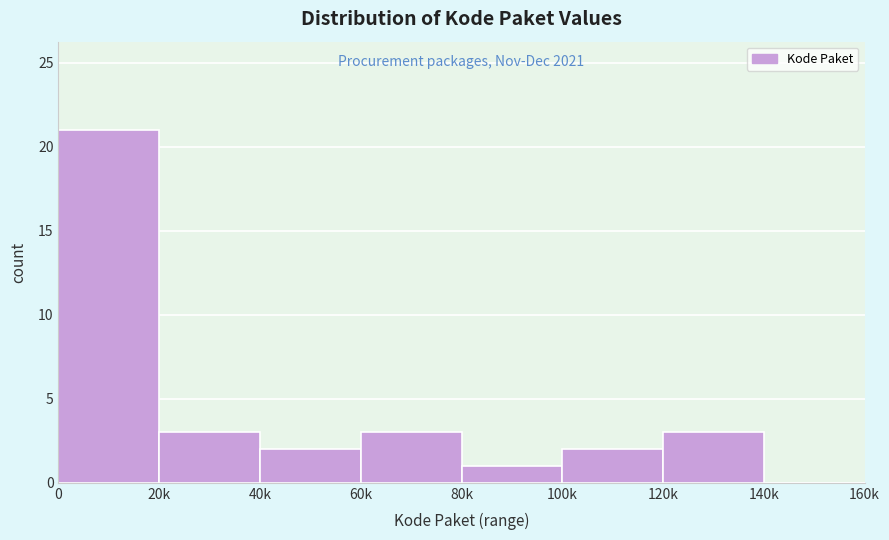

Reading left to right, list all the values displayed in this chart.

0=21	20k=3	40k=2	60k=3	80k=1	100k=2	120k=3	140k=0